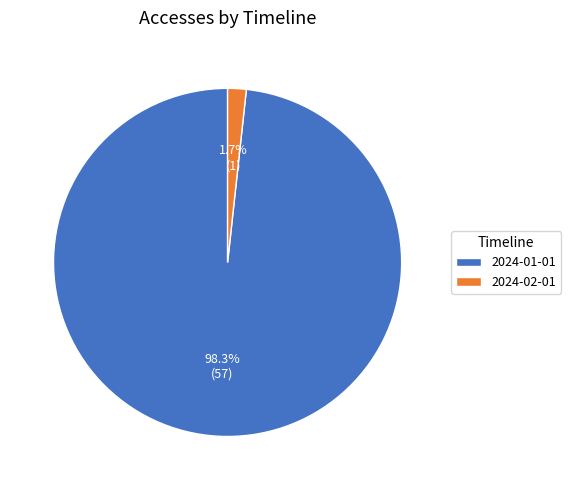

How many segments does this pie chart have?

2